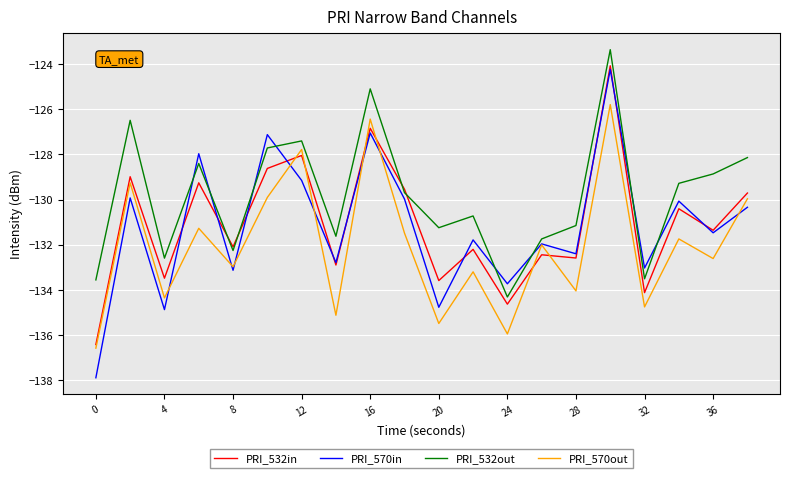

True or false: PRI_532out has more than 2 points higher than both neighbors.

True